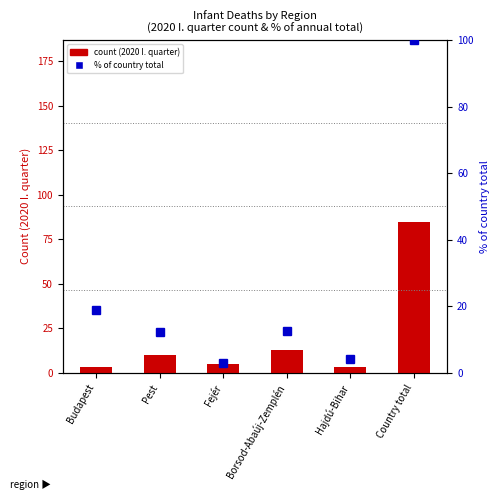

Which series has the largest total across all categories?

% of country total (2020)